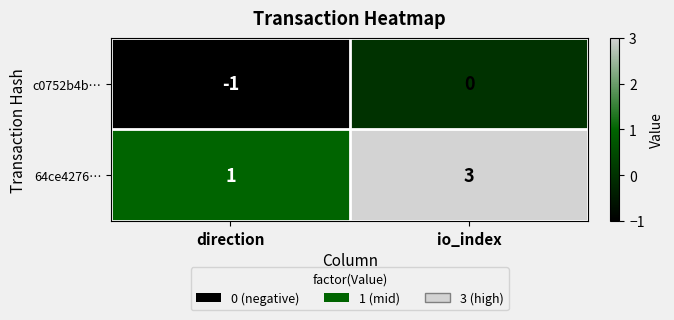

At how many categories does at least one series exceed 2?

1